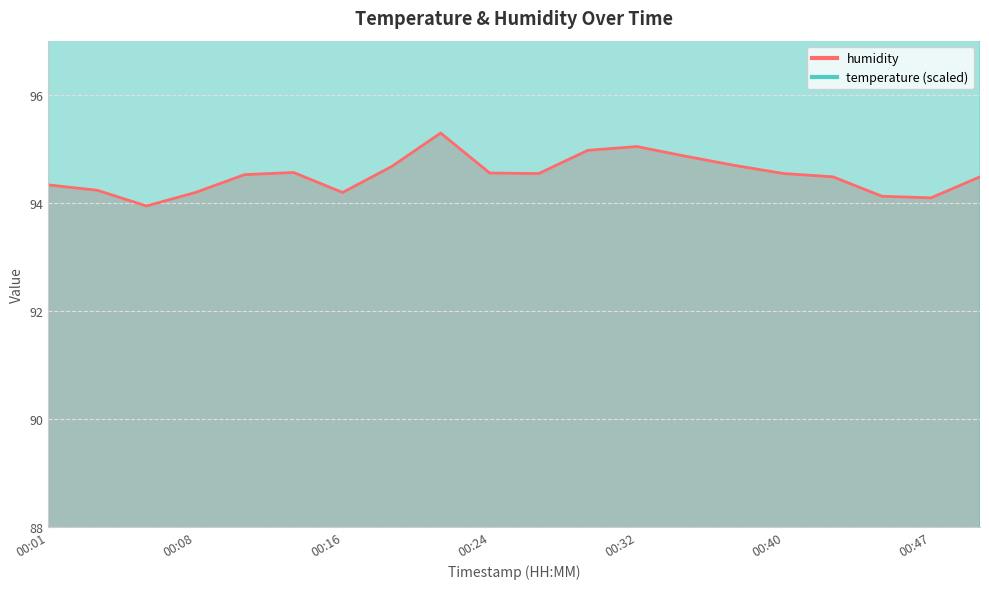

At how many categories does at least one series exceed 100?

20